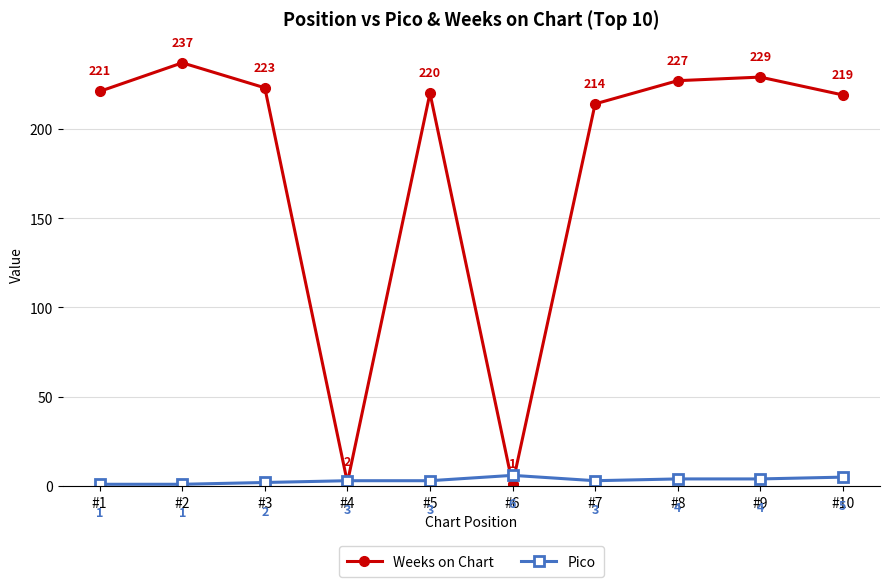

At which category does Weeks on Chart reach its first local valley?

#4